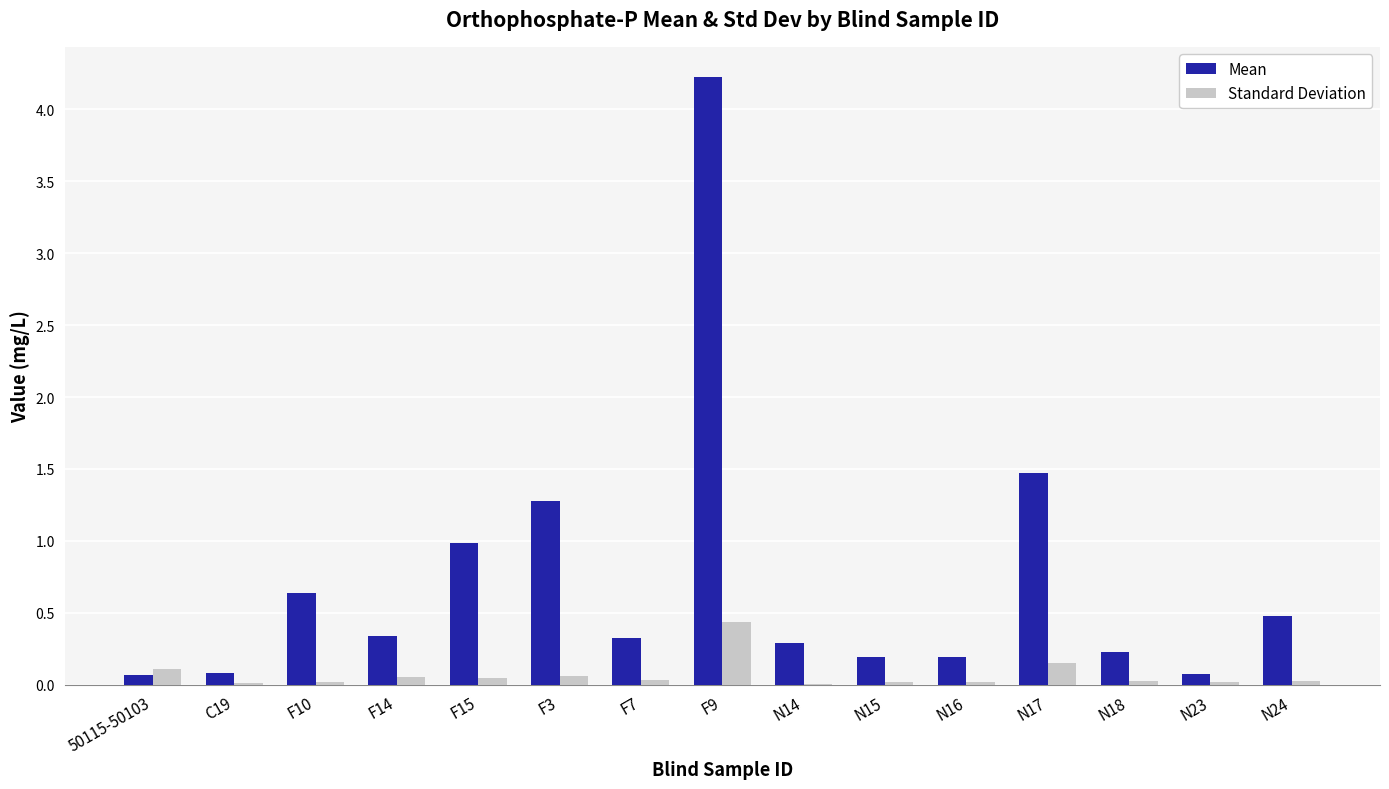

Is the value of Mean at N17 greater than the value of Standard Deviation at F14?

Yes